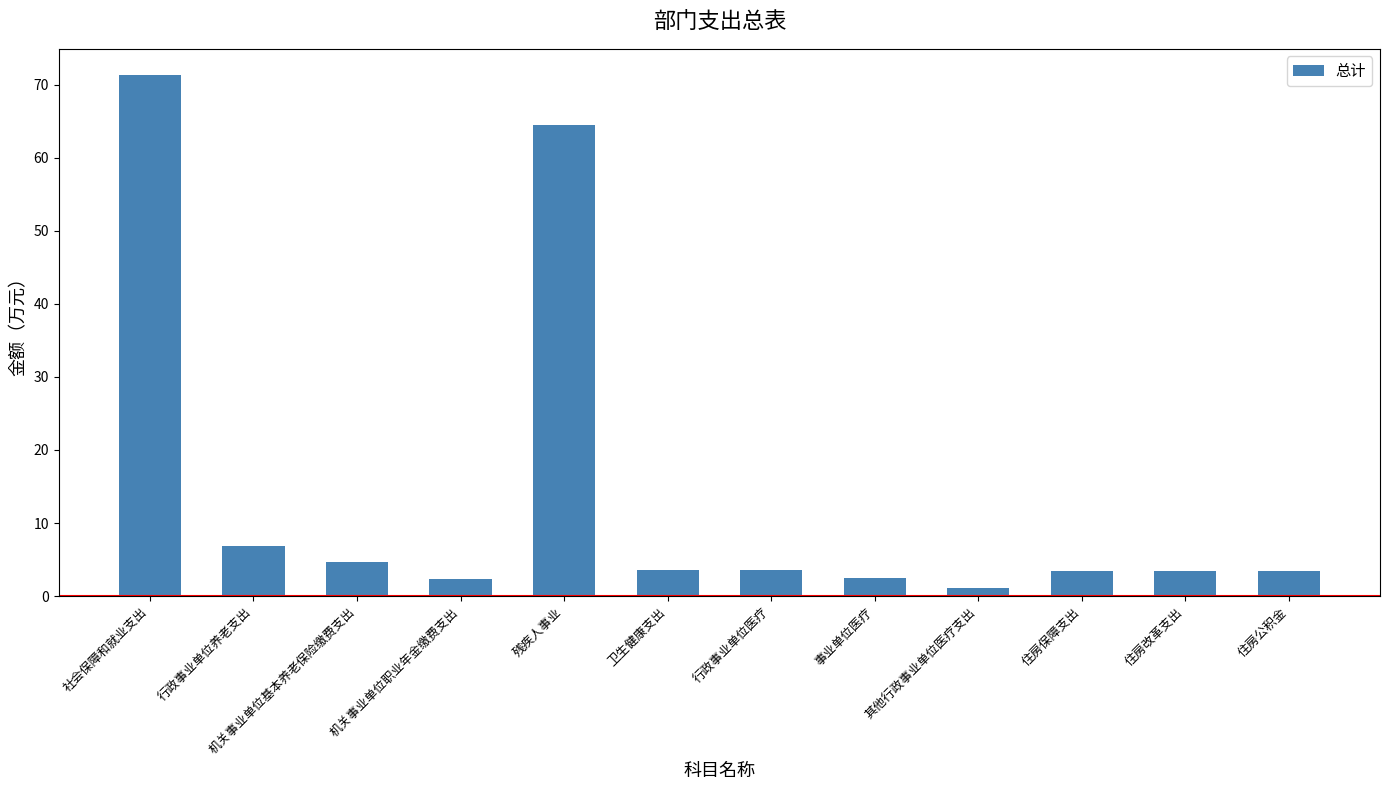

True or false: the data shows 3.5 at 住房改革支出.

True